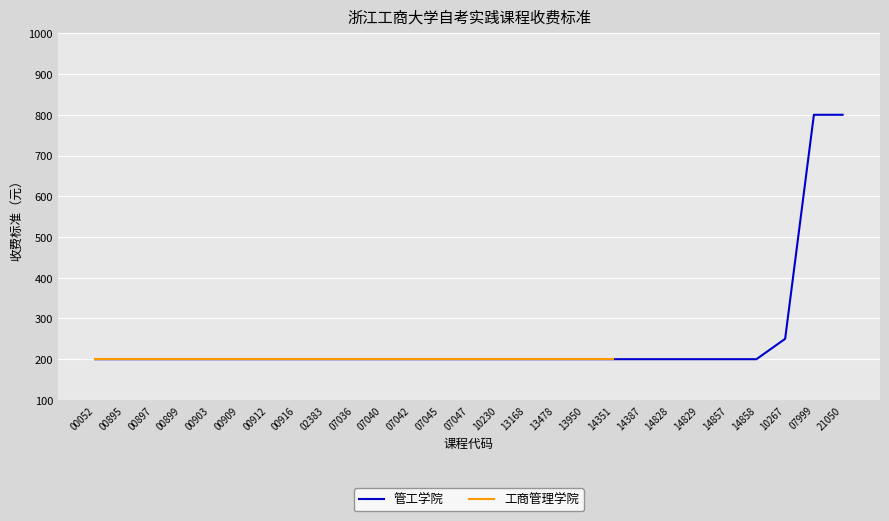

Which has a higher value, 00895 or 00916?

00895